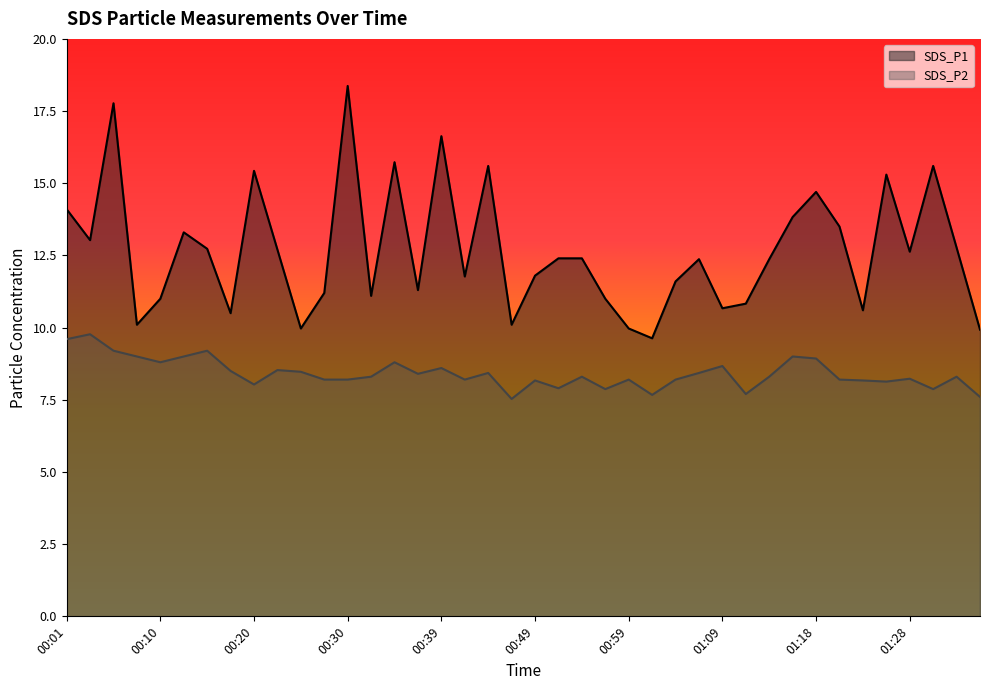

Reading left to right, extract all data points from this chart.

SDS_P1: 00:01=14.1	00:03=13.0	00:05=17.8	00:08=10.1	00:10=11.0	00:13=13.3	00:15=12.7	00:18=10.5	00:20=15.4	00:22=12.7	00:25=10.0	00:27=11.2	00:30=18.4	00:32=11.1	00:35=15.7	00:37=11.3	00:39=16.6	00:42=11.8	00:44=15.6	00:47=10.1	00:49=11.8	00:52=12.4	00:54=12.4	00:56=11.0	00:59=10.0	01:01=9.6	01:04=11.6	01:06=12.4	01:09=10.7	01:11=10.8	01:13=12.4	01:16=13.8	01:18=14.7	01:21=13.5	01:23=10.6	01:26=15.3	01:28=12.6	01:30=15.6	01:33=12.8	01:35=9.9
SDS_P2: 00:01=9.6	00:03=9.8	00:05=9.2	00:08=9.0	00:10=8.8	00:13=9.0	00:15=9.2	00:18=8.5	00:20=8.0	00:22=8.5	00:25=8.5	00:27=8.2	00:30=8.2	00:32=8.3	00:35=8.8	00:37=8.4	00:39=8.6	00:42=8.2	00:44=8.4	00:47=7.5	00:49=8.2	00:52=7.9	00:54=8.3	00:56=7.9	00:59=8.2	01:01=7.7	01:04=8.2	01:06=8.4	01:09=8.7	01:11=7.7	01:13=8.3	01:16=9.0	01:18=8.9	01:21=8.2	01:23=8.2	01:26=8.1	01:28=8.2	01:30=7.9	01:33=8.3	01:35=7.6